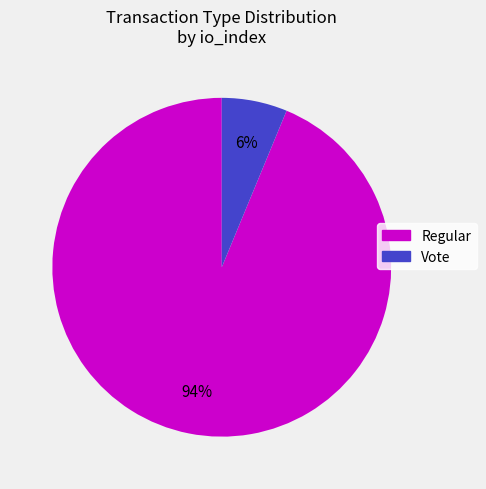

Is there any slice that represents more than half of the pie?

Yes